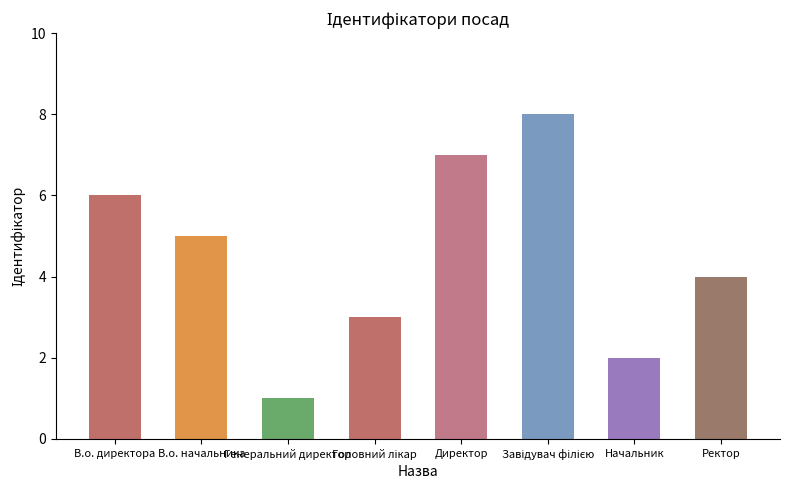

What is the sum of all values?

36